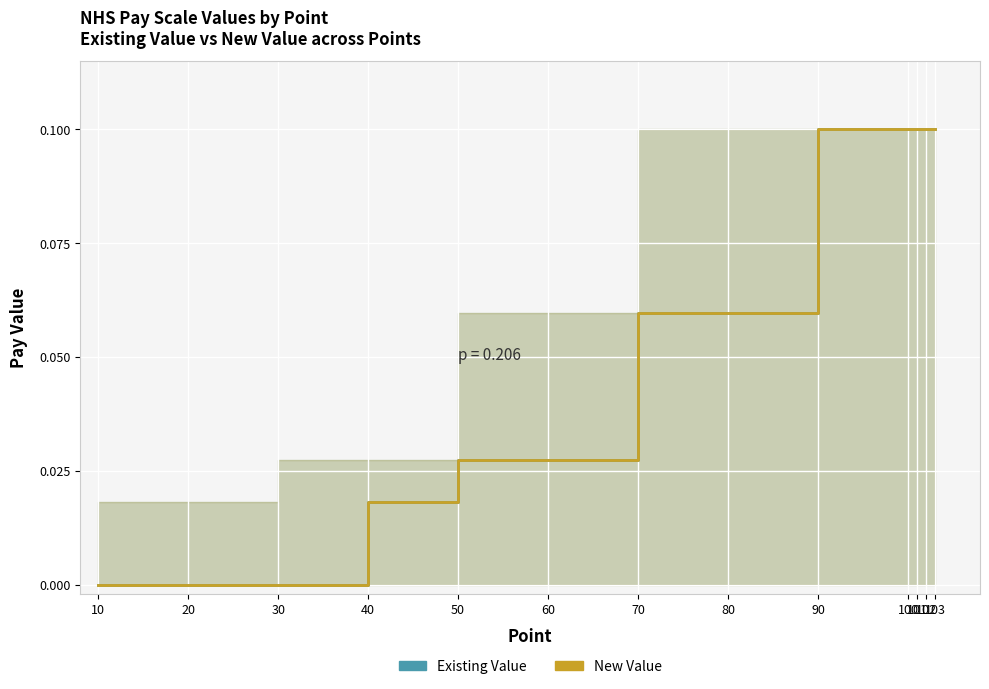

How many New Value values are between 0 and 1?

13